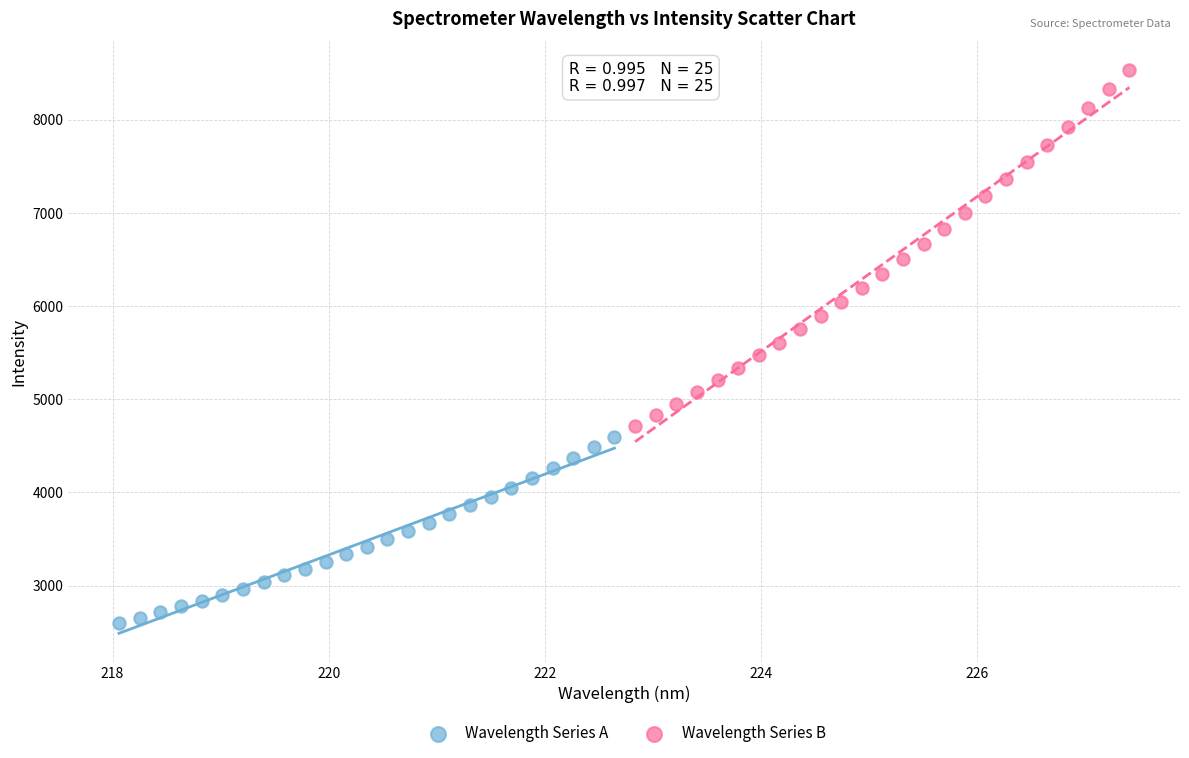

Which series contains the lowest Y value?

Wavelength Series A